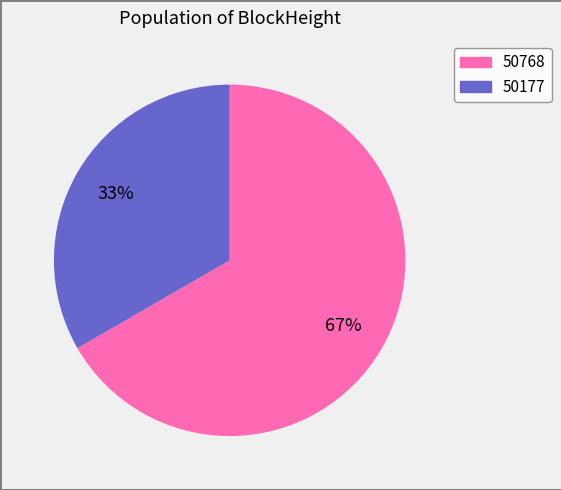

Which category has the biggest portion of the pie?

50768